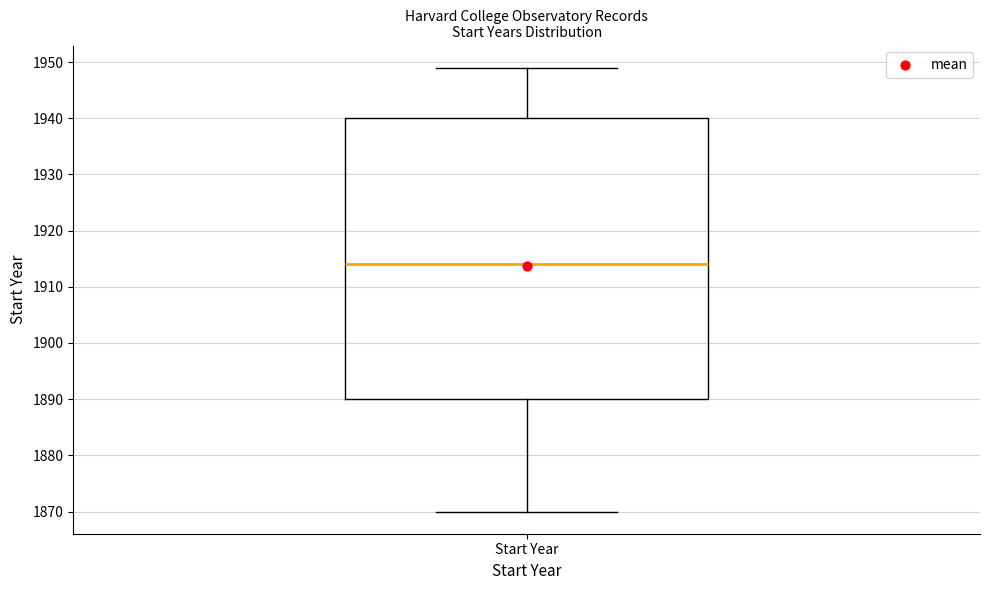

Transcribe this box plot: give where the median line is, the range the box spans, and where the two whiskers end, as read against the y-axis. The values are not printed on the chart, so give them approximately, as read against the axis.

median 1914, box 1890 to 1940, whiskers 1870 to 1949